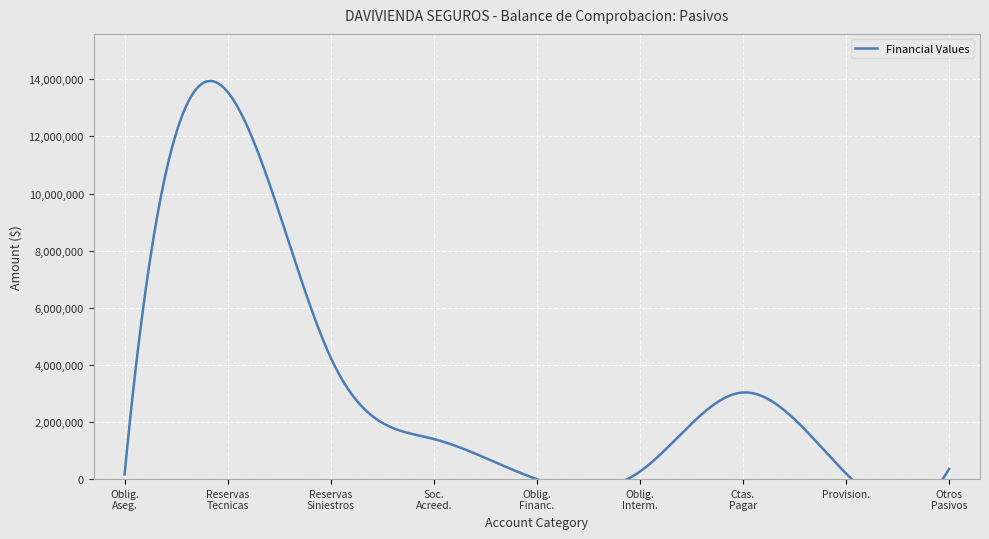

What is the difference between the values at OTROS PASIVOS and SOCIEDADES ACREEDORAS?

1047605.1